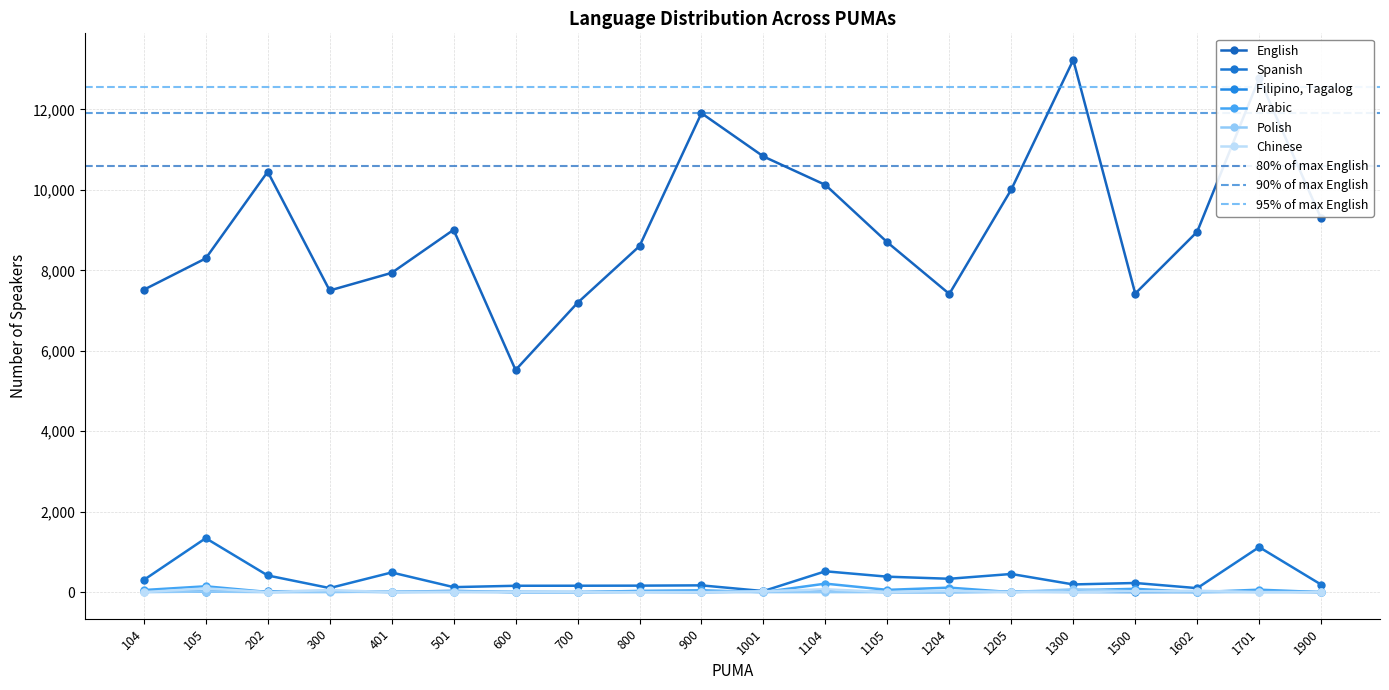

Rank the series by their maximum value, from highest to lowest.

English, Spanish, Arabic, Chinese, Polish, Filipino, Tagalog